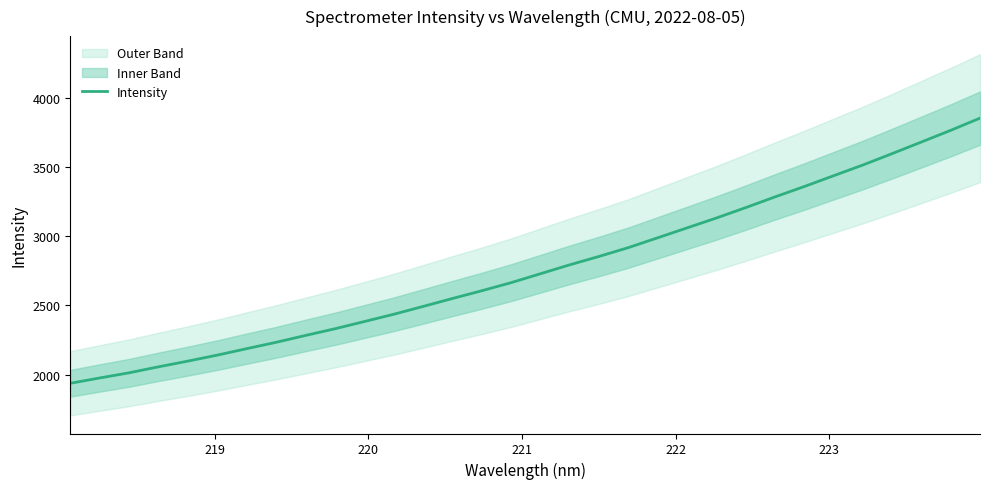

True or false: the data shows 2092.6 at 24.

False